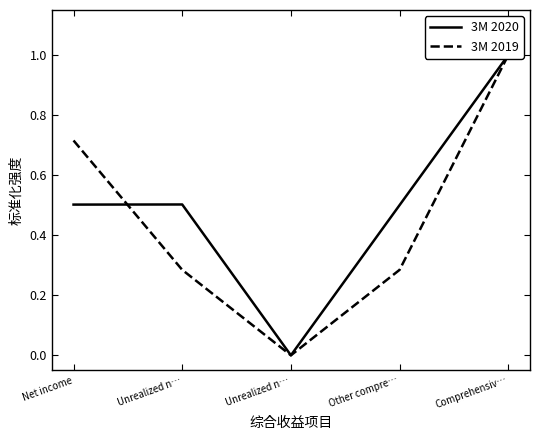

Which series ends up on top after the final intersection of 3M 2020 and 3M 2019?

3M 2020